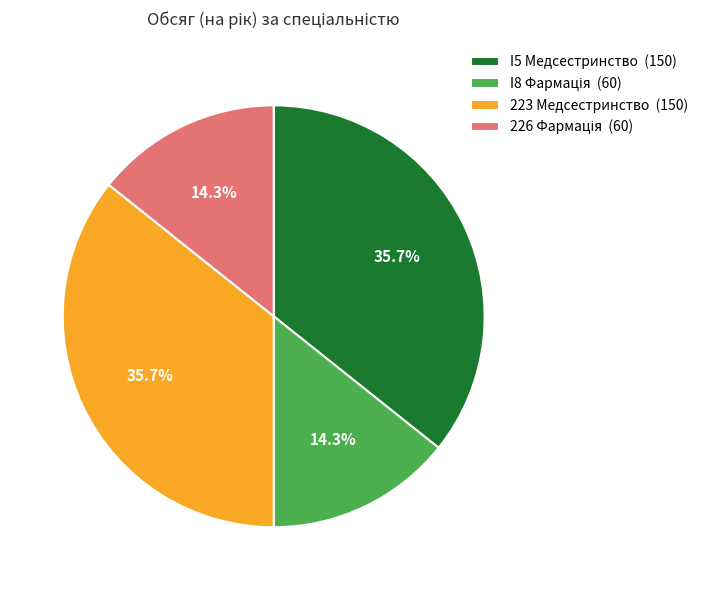

Is it true that I5 Медсестринство is 36% of the pie?

True